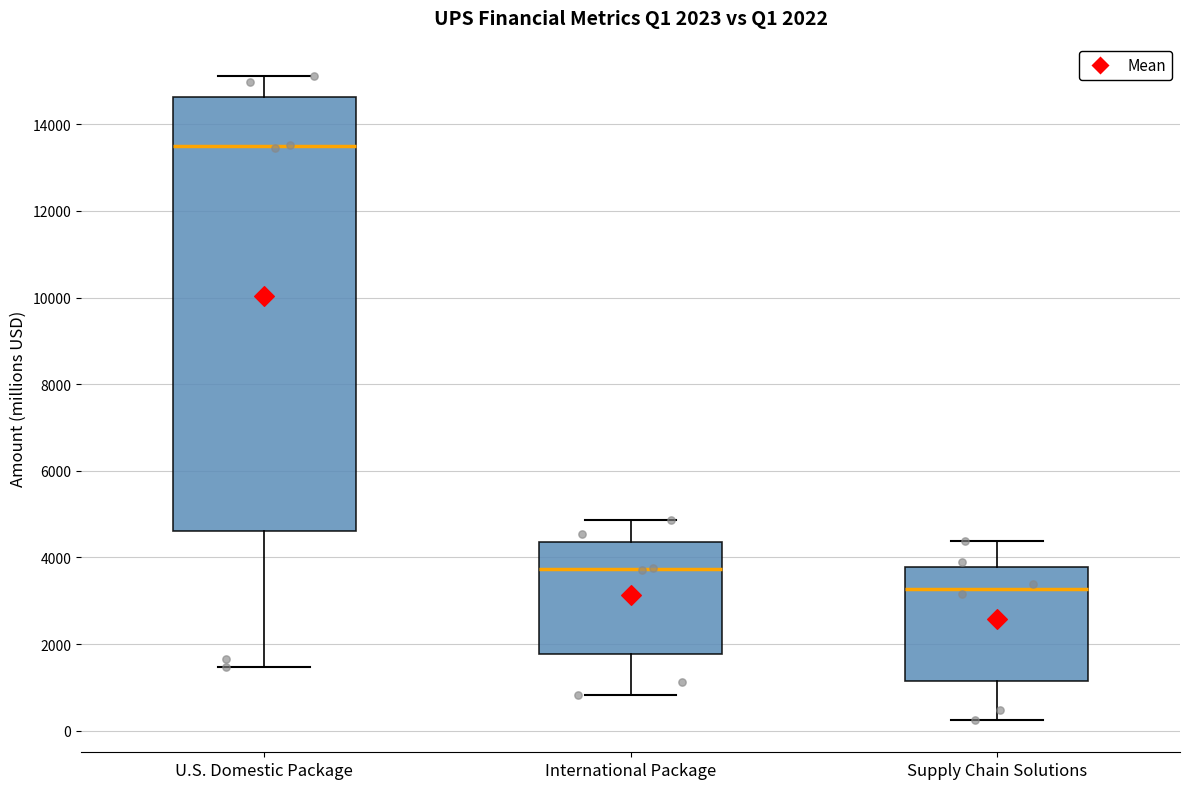

Which box is the tallest, from its lower edge to its upper edge?

U.S. Domestic Package